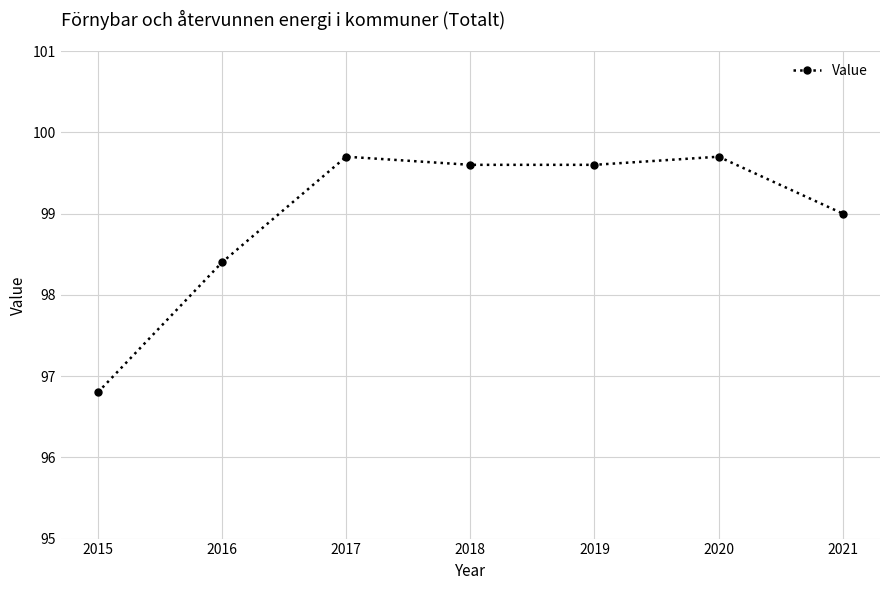

What is the ratio of the value at 2017 to the value at 2016?

1.0